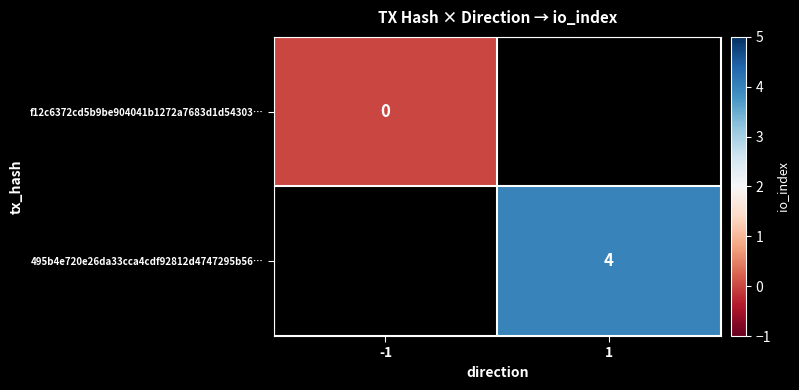

The value of 495b4e720e26da33cca4cdf92812d4747295b56… at 1 is 4. True or false?

True